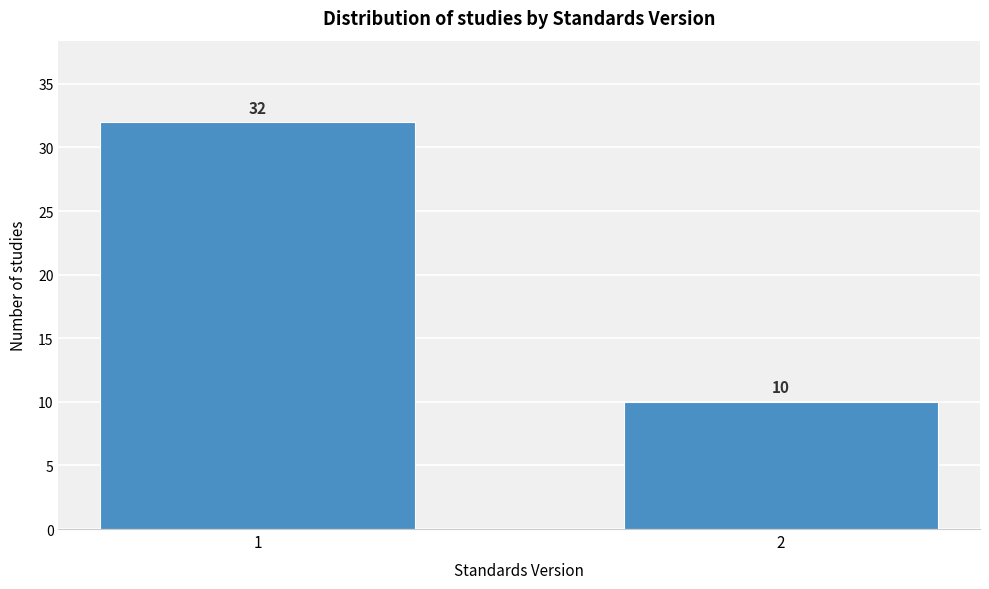

Reading left to right, transcribe all the data shown in this chart.

32	10